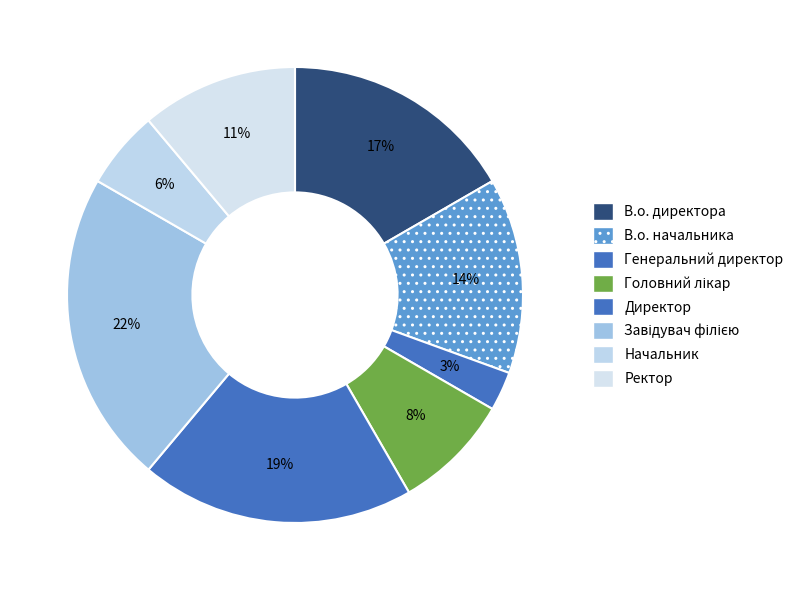

Which slice is the largest?

Завідувач філією